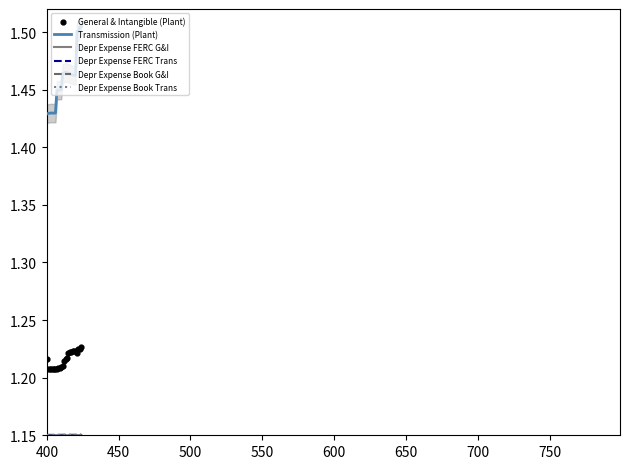

Which series reaches the maximum Y coordinate?

Transmission (Plant)